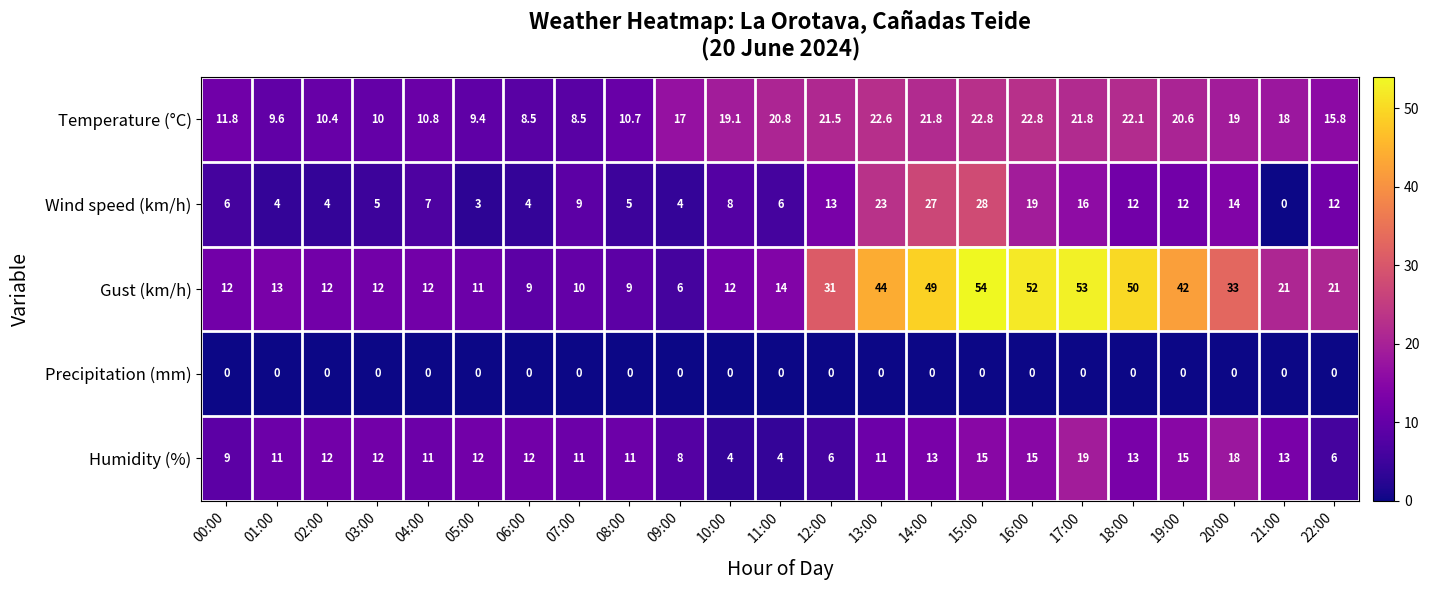

What is the sum of all Temperature (°C) values?

375.4